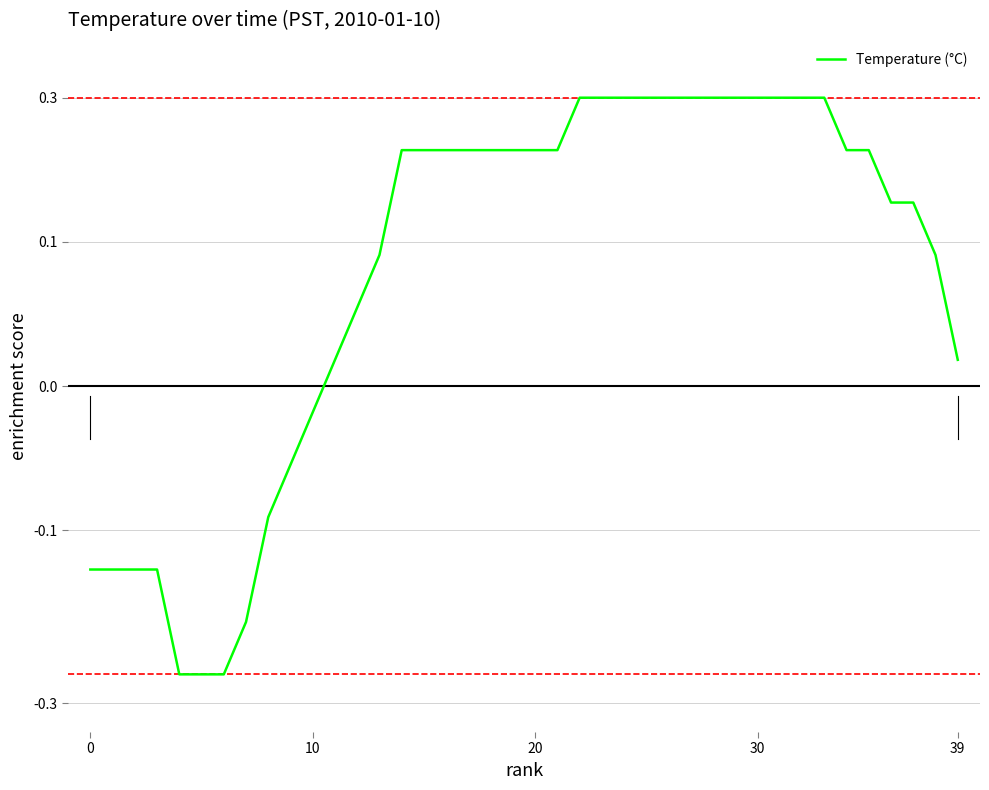

How many data points are less than 0?

11